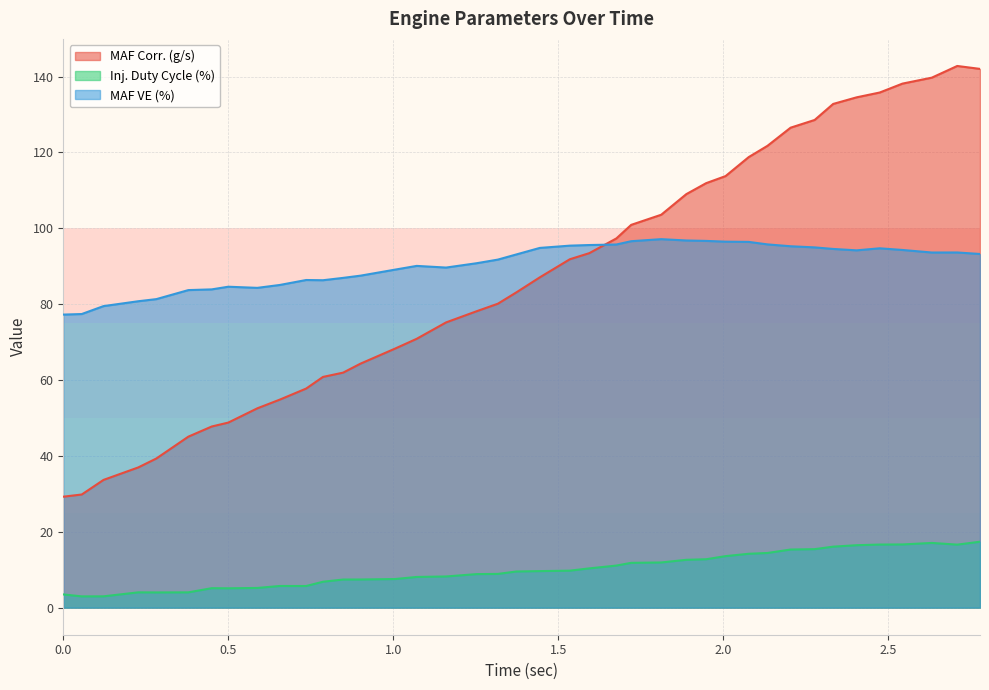

True or false: Inj. Duty Cycle (%) has more than 2 interior local peaks.

True